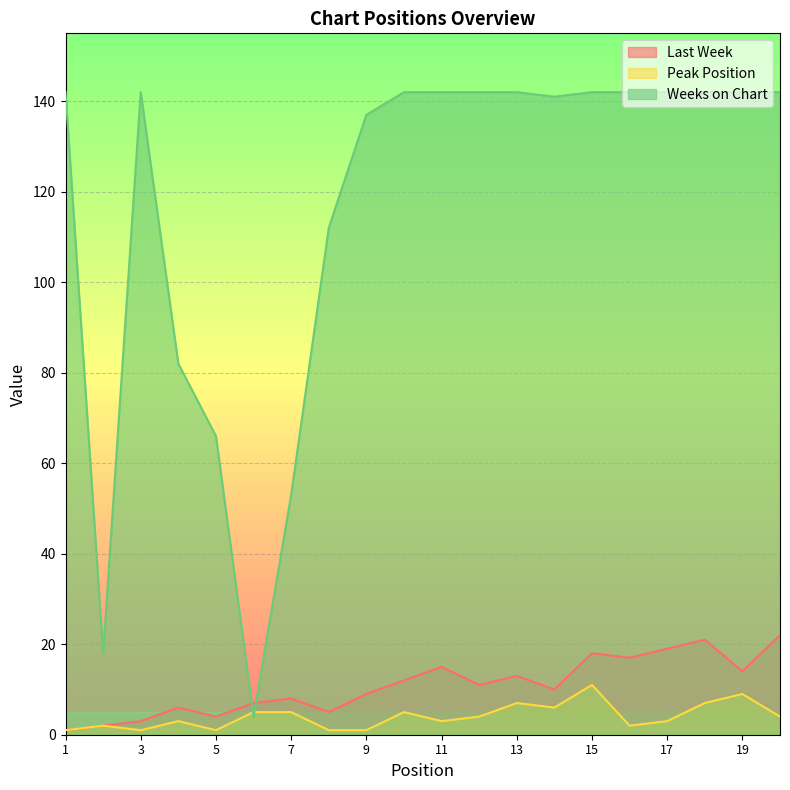

What is the greatest value displayed?

142